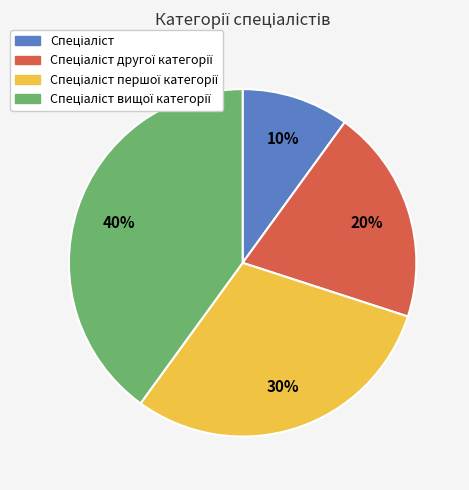

Is there a majority slice in this chart?

No